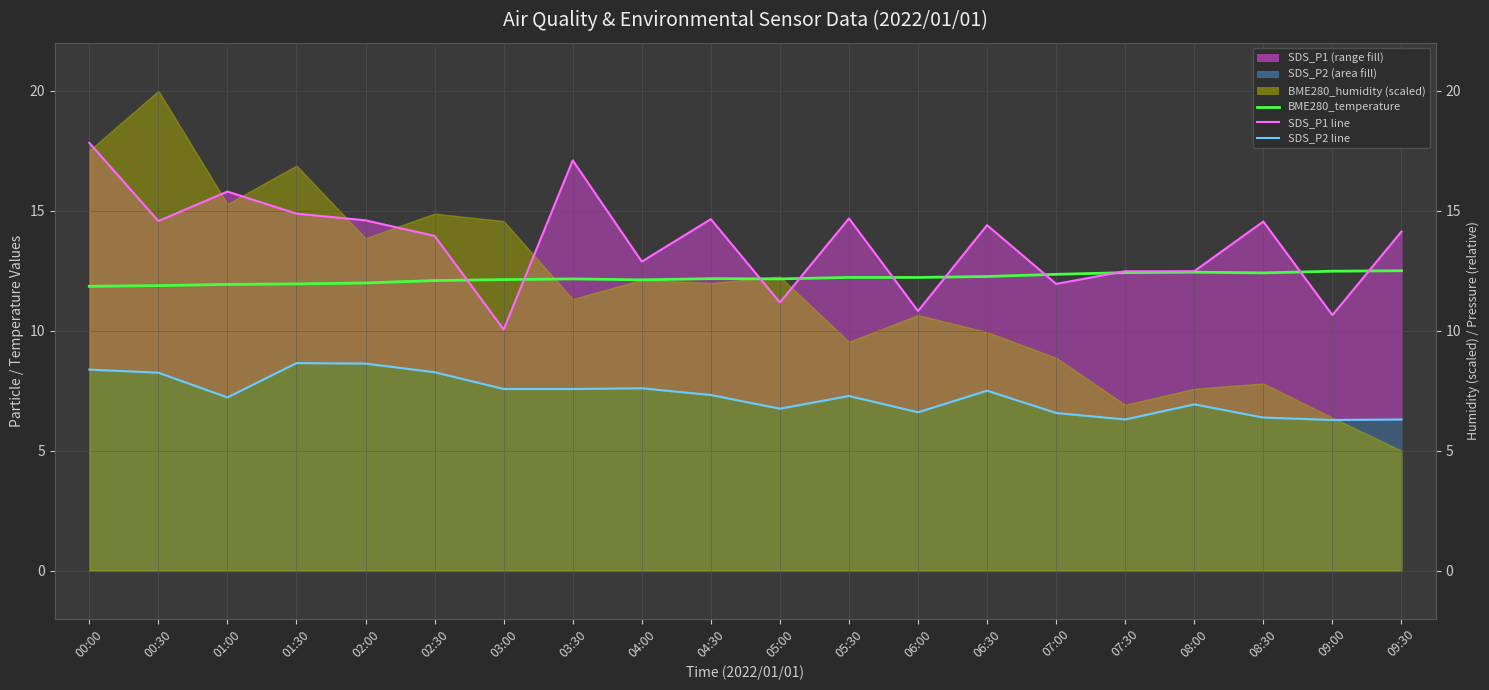

At how many categories does at least one series exceed 10?

20